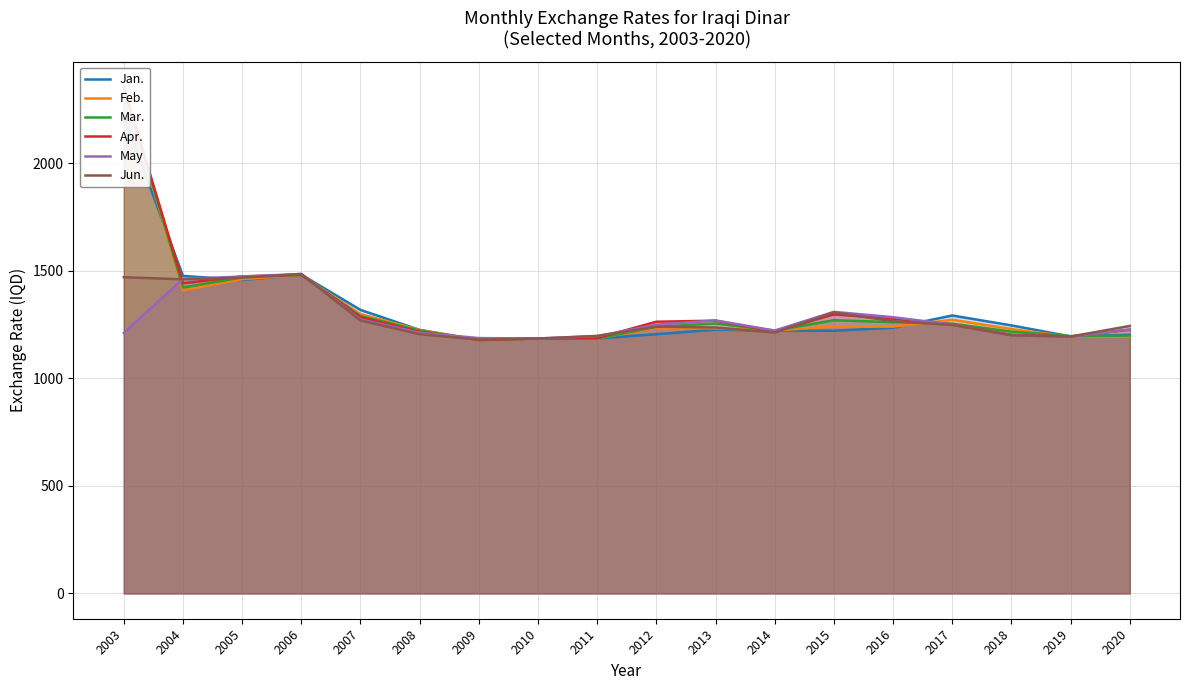

What is the value of the Jan. point at the 13th from the left?

1221.0